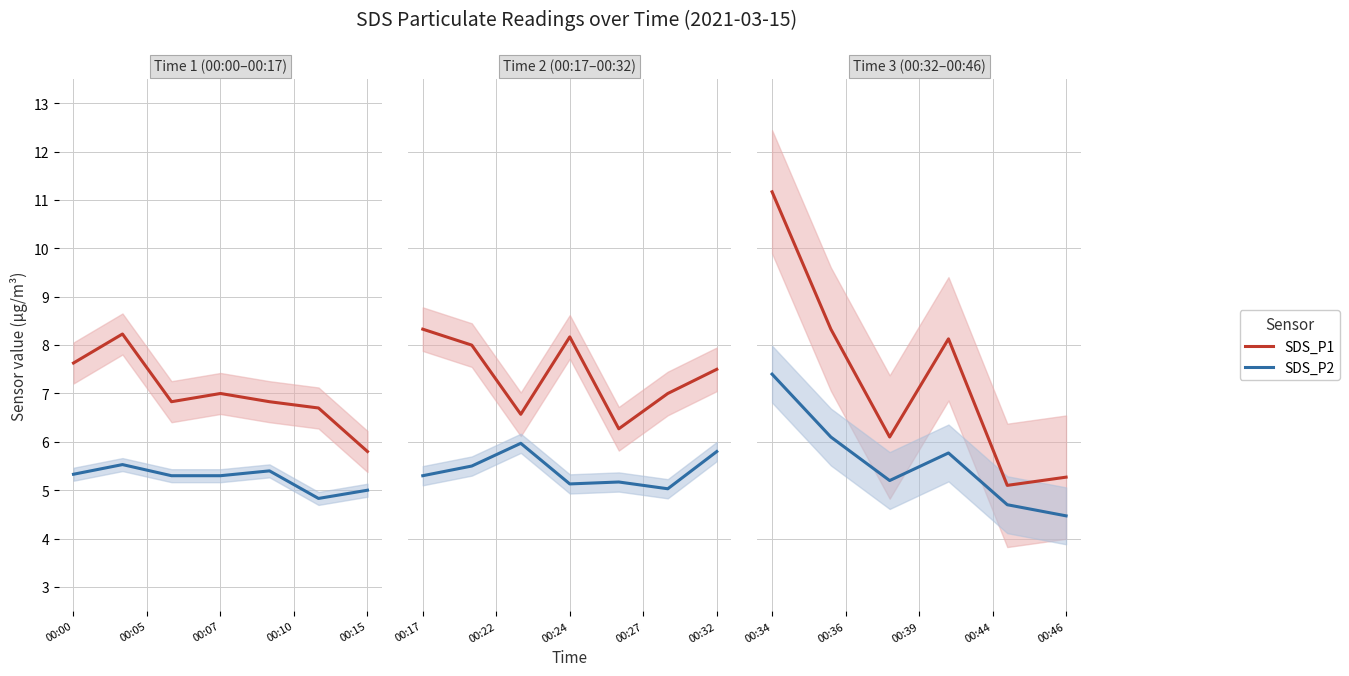

The value of SDS_P2 at 00:34 is 11.4. True or false?

False